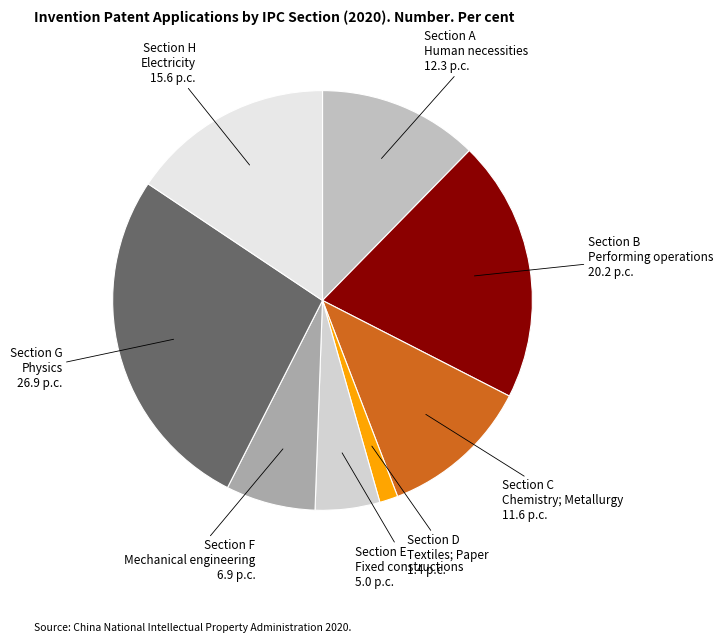

Count the number of slices in the pie.

8